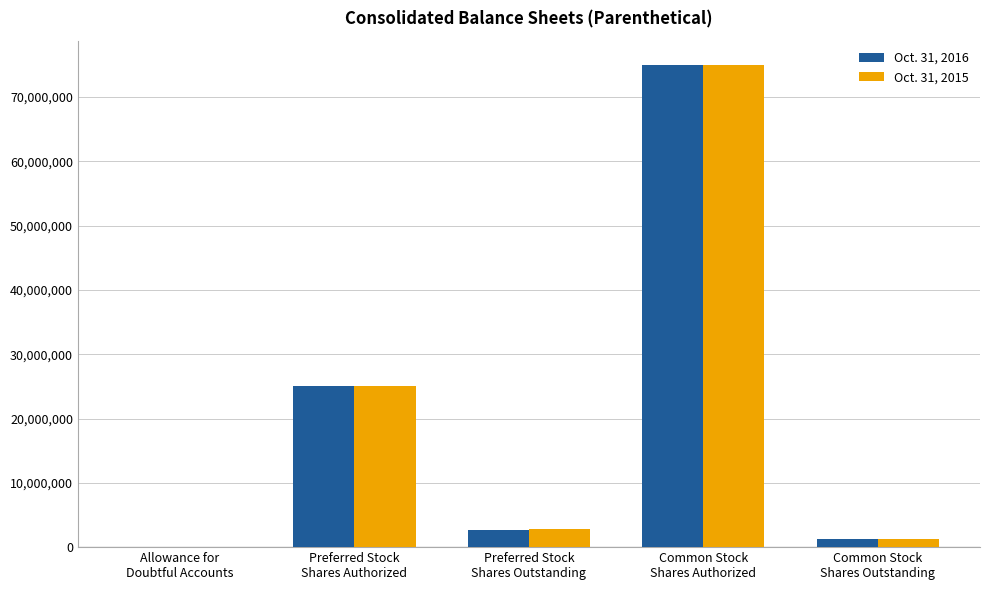

At which category does the chart reach its peak across all series?

Common Stock
Shares Authorized